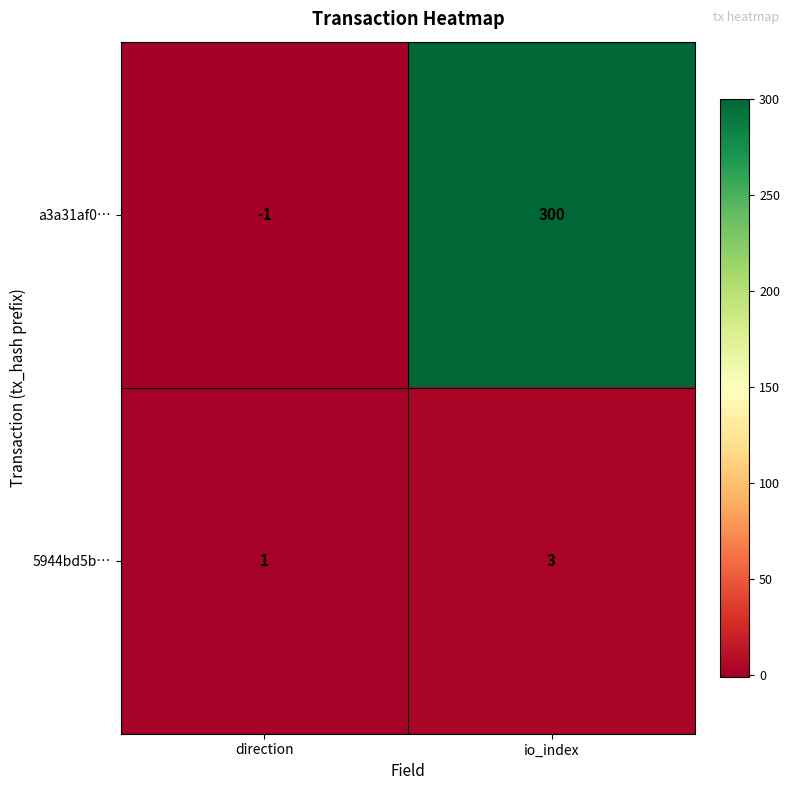

Which series has the largest total across all categories?

a3a31af0…